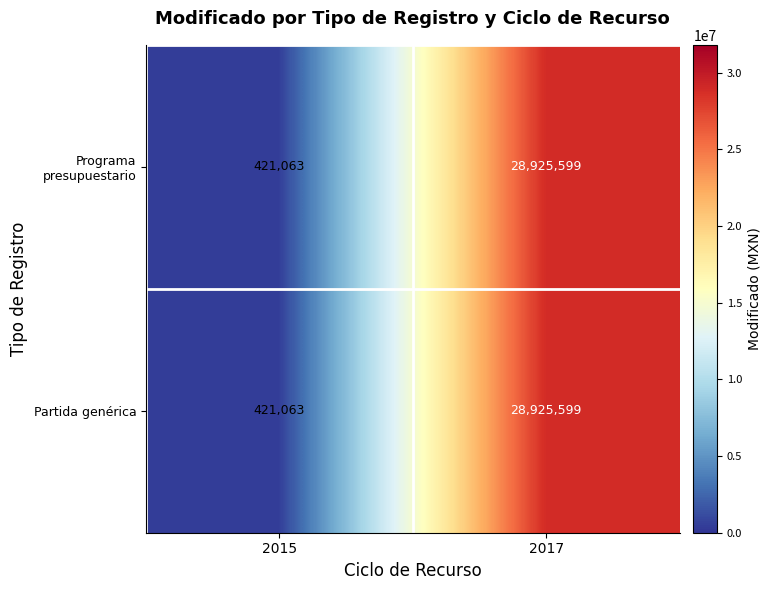

The Programa presupuestario series shows 421063 at 2015. True or false?

True